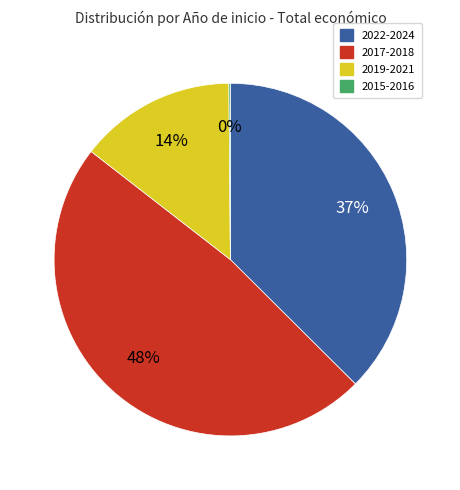

Does any single category account for the majority?

No